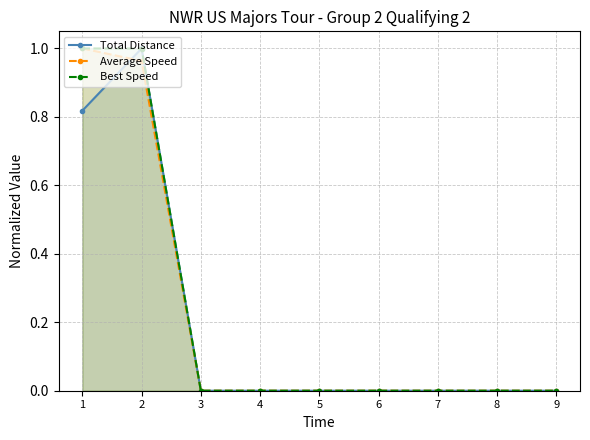

List the labels in order of Average Speed value, largest first.

1, 2, 3, 4, 5, 6, 7, 8, 9